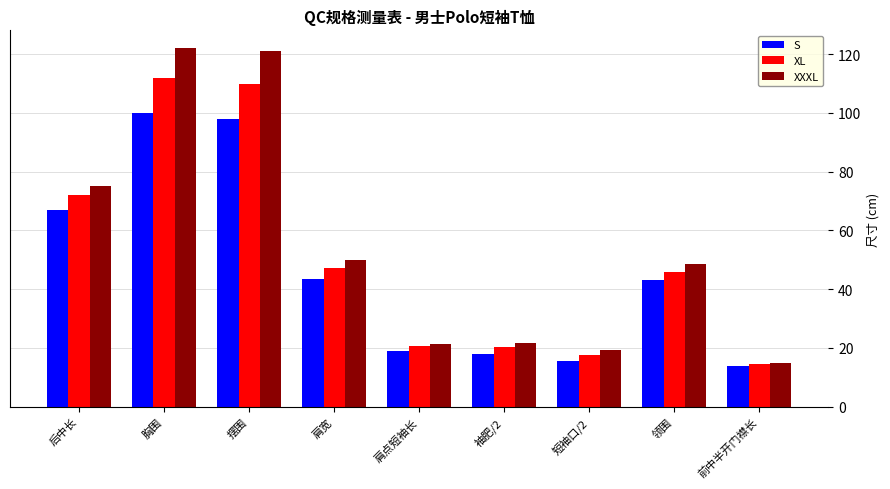

How many bars are there in each group?

3